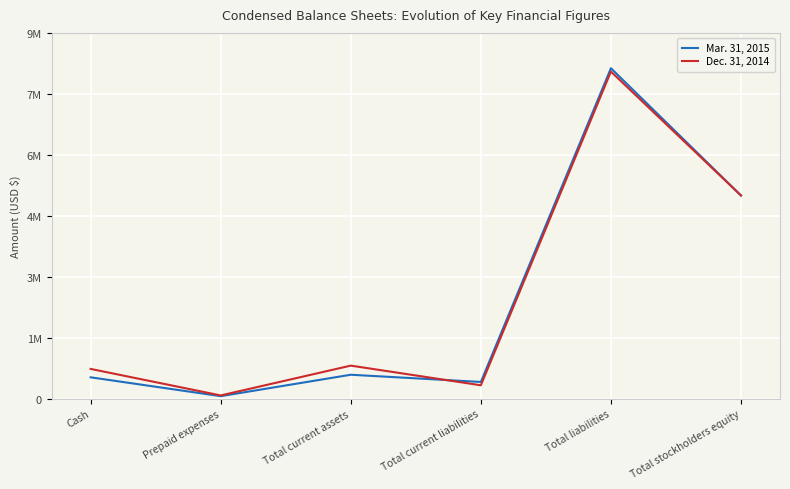

What are all the series names shown in the legend?

Mar. 31, 2015, Dec. 31, 2014